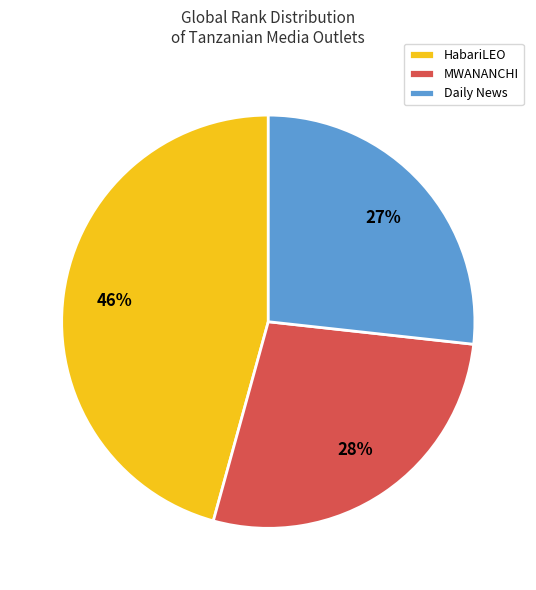

To the nearest percent, what portion does HabariLEO represent?

46%